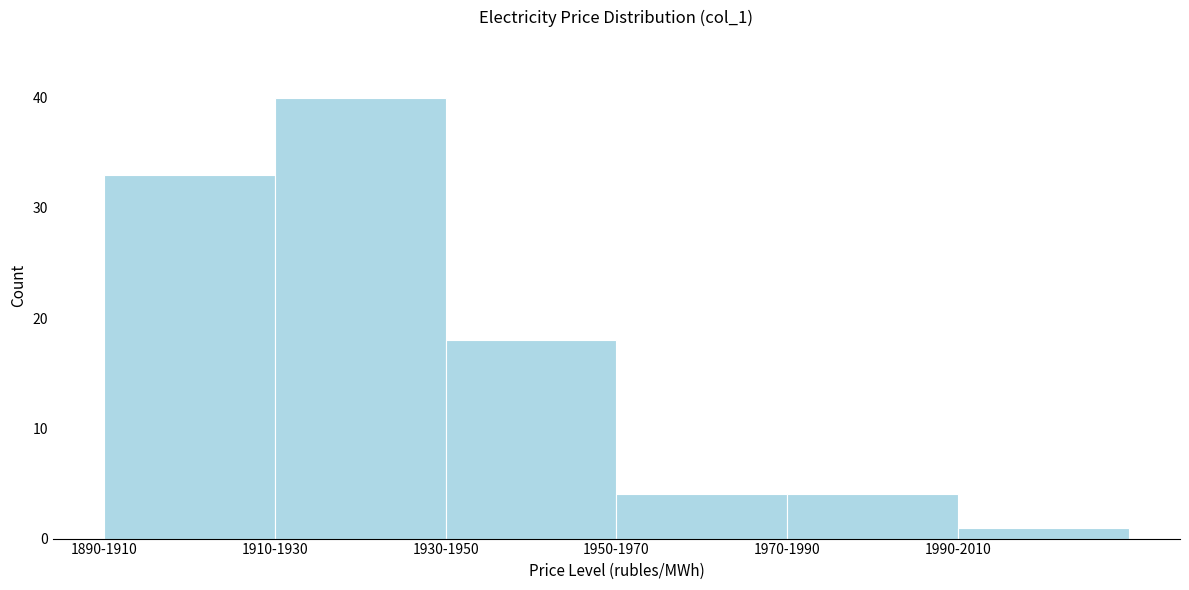

Reading right to left, extract all data points from this chart.

1990-2010=1	1970-1990=4	1950-1970=4	1930-1950=18	1910-1930=40	1890-1910=33